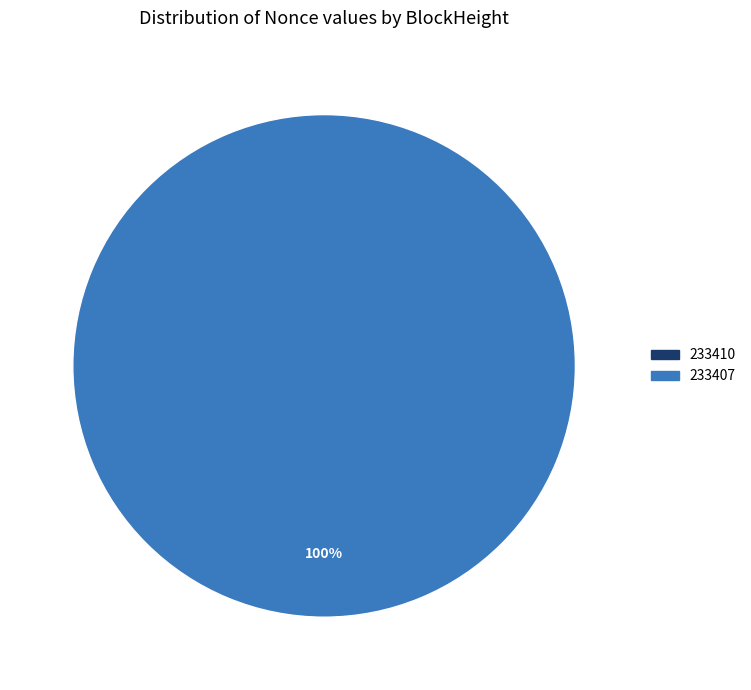

Rank the categories by value from lowest to highest.

233410, 233407